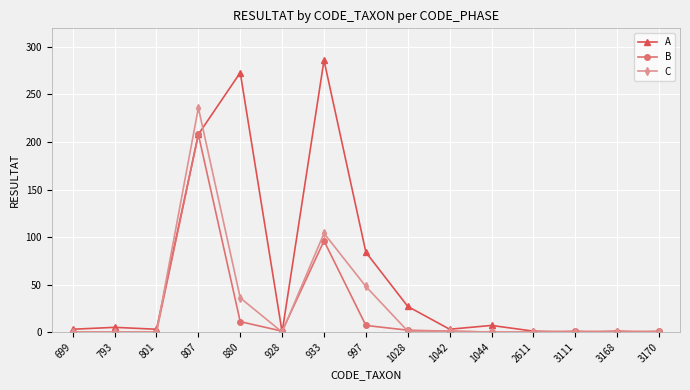

How many values in the C series exceed 0?

6